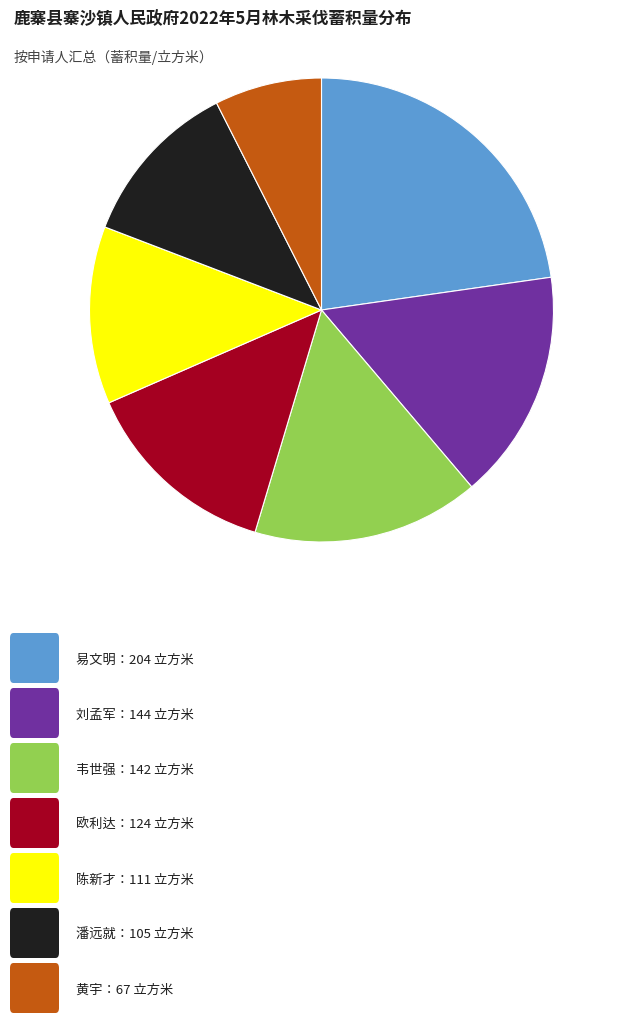

How many slices are in this pie chart?

7